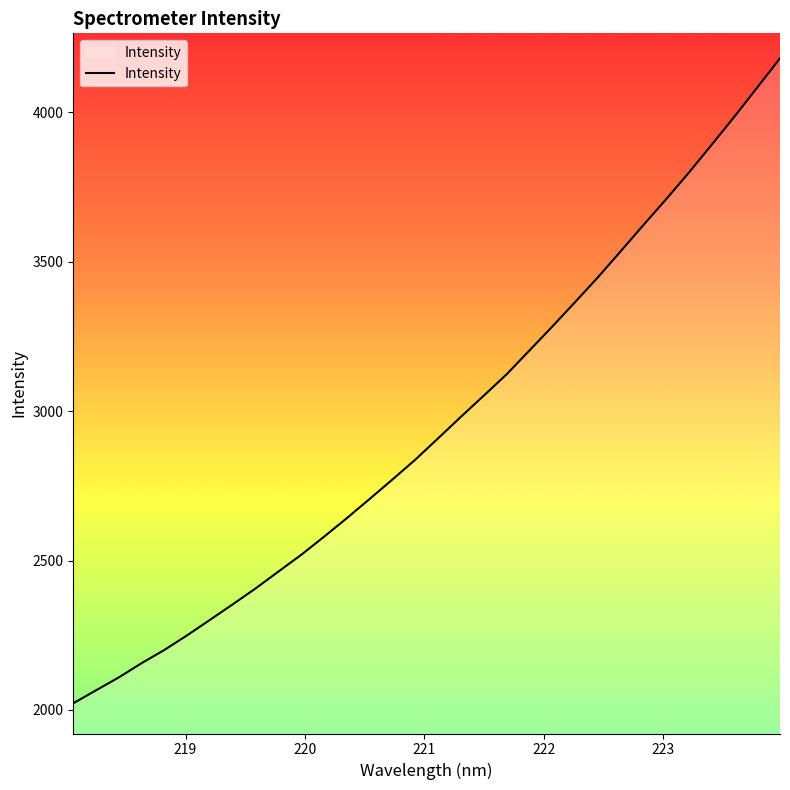

What is the smallest value displayed?

2022.3